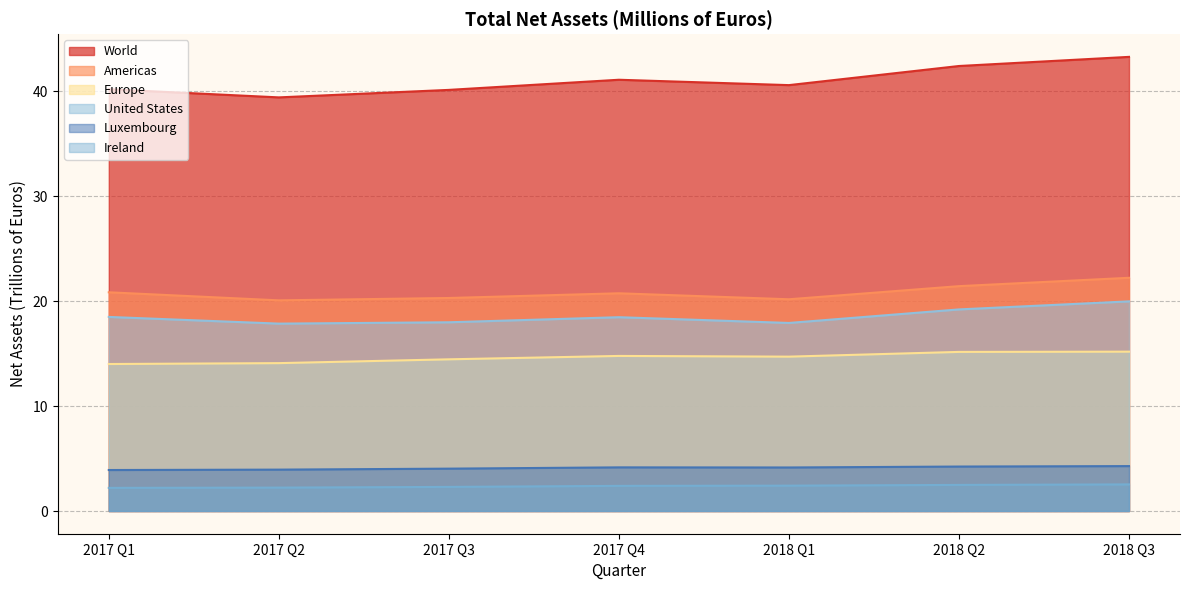

Which category has the highest value in the Ireland series?

2018 Q3